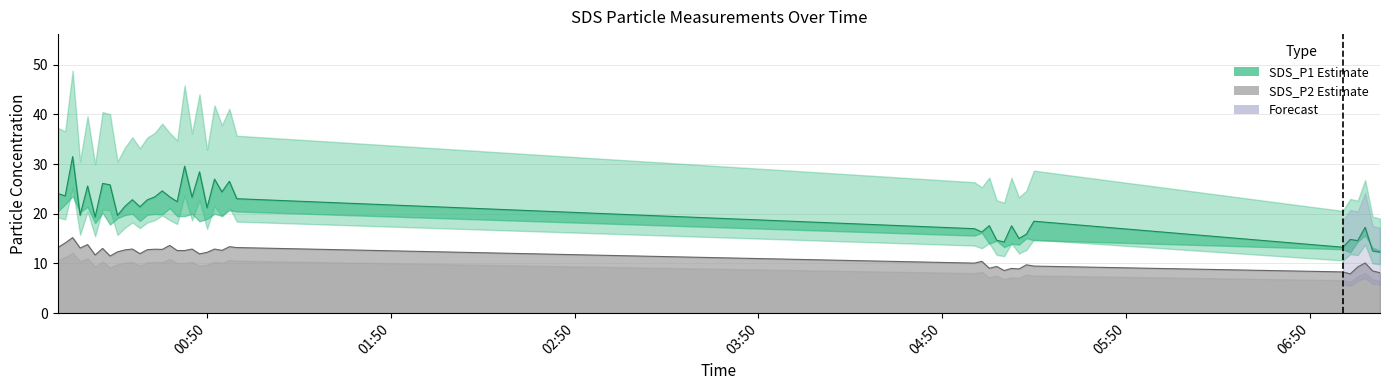

Rank the categories by SDS_P1 value from lowest to highest.

2022/03/05 07:12:47, 2022/03/05 07:10:22, 2022/03/05 07:00:40, 2022/03/05 05:10:09, 2022/03/05 07:05:31, 2022/03/05 05:07:43, 2022/03/05 07:03:05, 2022/03/05 05:15:00, 2022/03/05 05:17:25, 2022/03/05 05:02:52, 2022/03/05 05:00:27, 2022/03/05 07:07:56, 2022/03/05 05:12:34, 2022/03/05 05:05:18, 2022/03/05 05:19:51, 2022/03/05 00:13:35, 2022/03/05 00:20:53, 2022/03/05 00:08:41, 2022/03/05 00:50:06, 2022/03/05 00:28:11, 2022/03/05 00:23:19, 2022/03/05 00:40:21, 2022/03/05 00:30:36, 2022/03/05 00:25:44, 2022/03/05 00:59:48, 2022/03/05 00:45:12, 2022/03/05 00:33:02, 2022/03/05 00:37:55, 2022/03/05 00:03:49, 2022/03/05 00:01:24, 2022/03/05 00:54:57, 2022/03/05 00:35:29, 2022/03/05 00:11:07, 2022/03/05 00:18:27, 2022/03/05 00:16:01, 2022/03/05 00:57:23, 2022/03/05 00:52:32, 2022/03/05 00:47:38, 2022/03/05 00:42:47, 2022/03/05 00:06:15